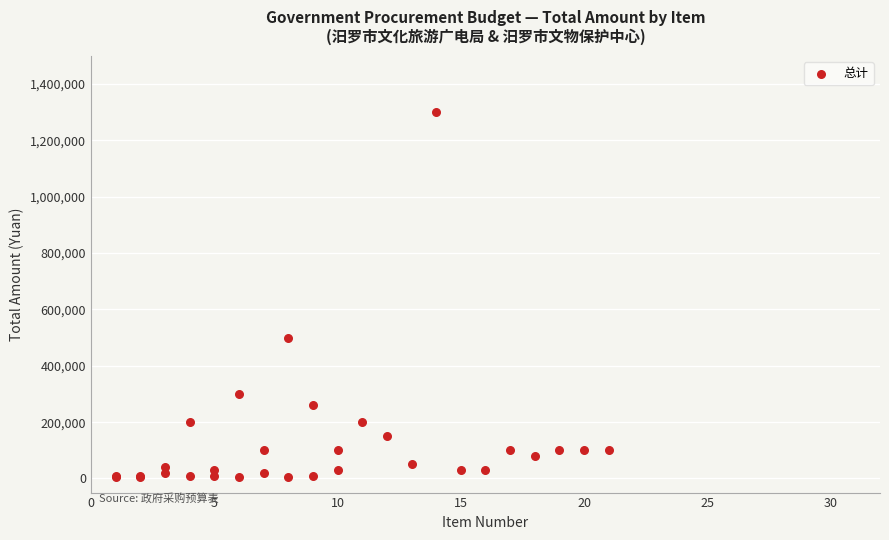

What Y value in the scatter plot is closest to 652000?

500000